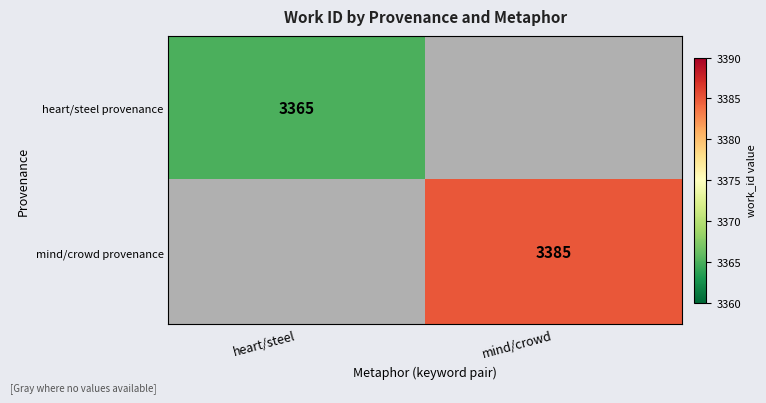

The mind/crowd provenance series shows 2093 at mind/crowd. True or false?

False